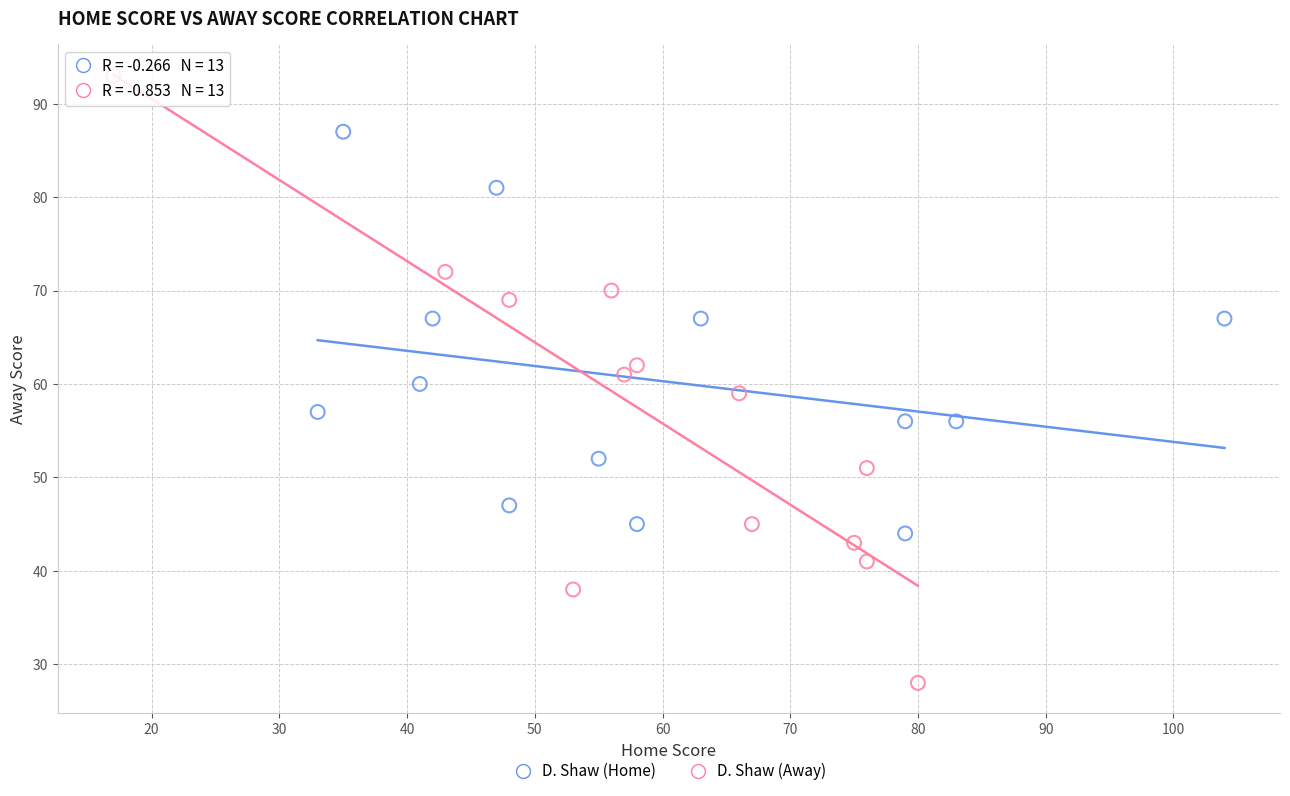

Which series has the largest Y range (max minus min)?

D. Shaw (Away)